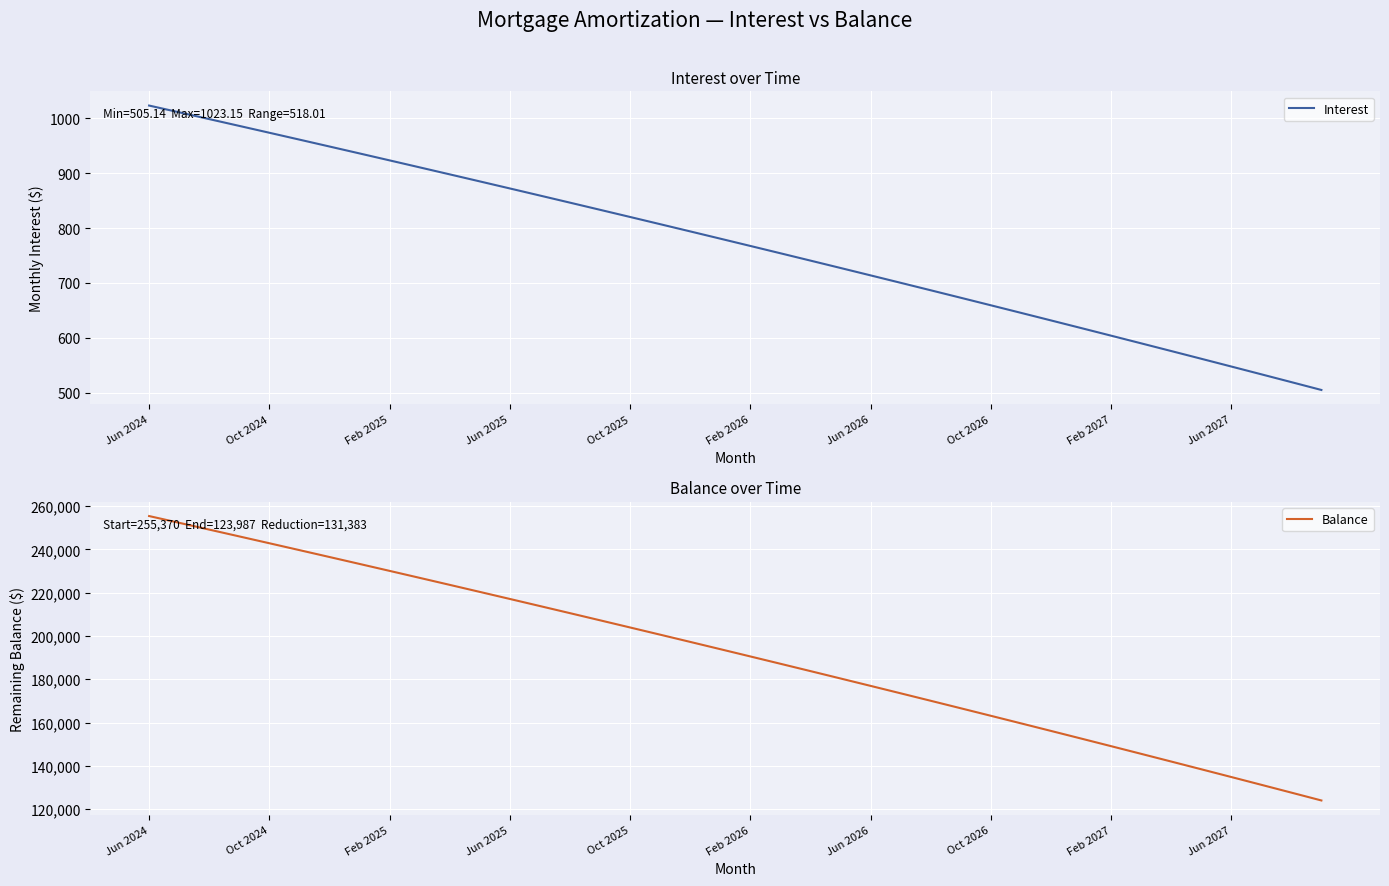

What is the minimum value for Interest?

505.1